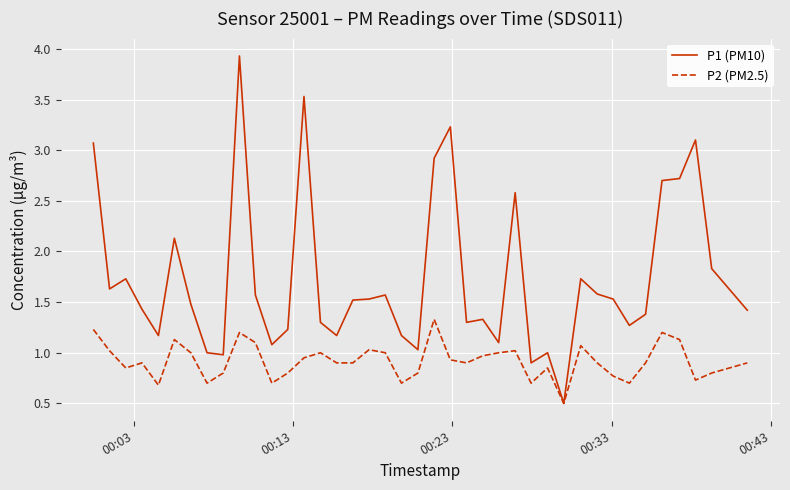

Rank the series by their average value, from highest to lowest.

P1 (PM10), P2 (PM2.5)